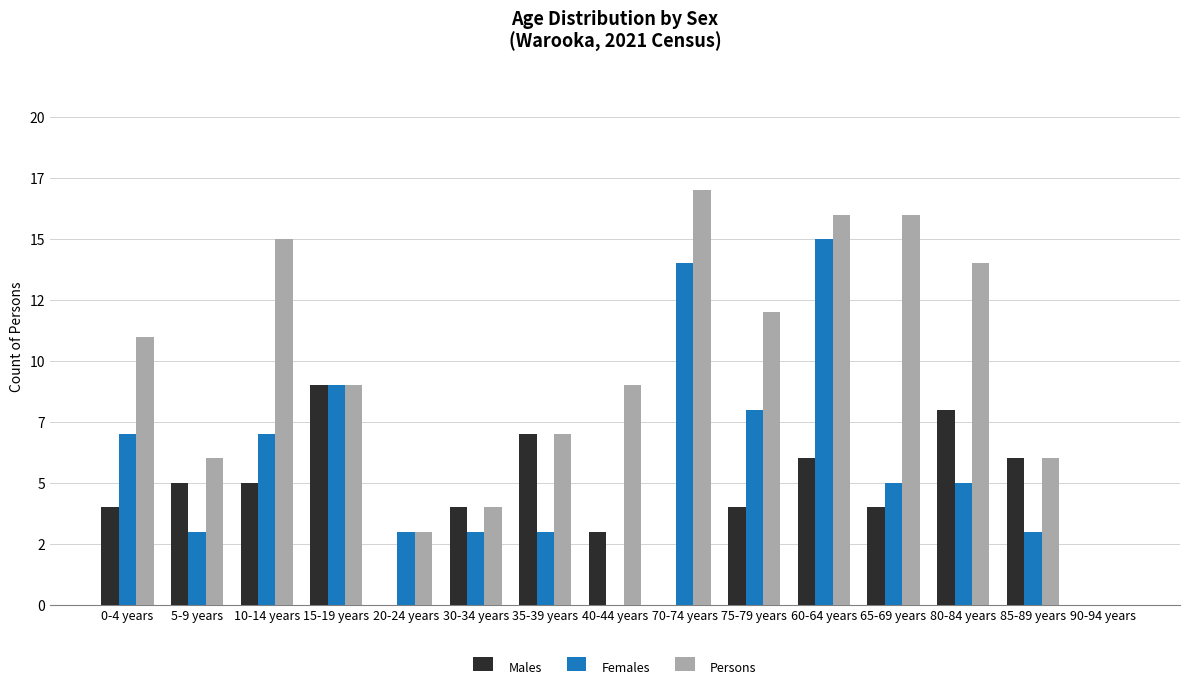

Is the value of Persons at 15-19 years greater than the value of Males at 70-74 years?

Yes